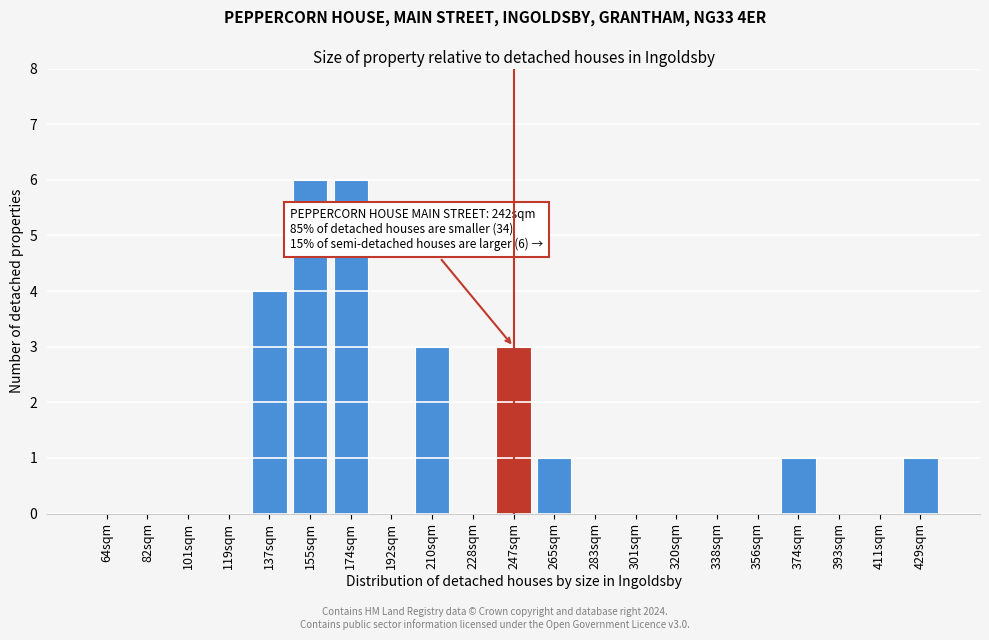

Reading left to right, transcribe all the data shown in this chart.

64sqm=0	82sqm=0	101sqm=0	119sqm=0	137sqm=4	155sqm=6	174sqm=6	192sqm=0	210sqm=3	228sqm=0	247sqm=3	265sqm=1	283sqm=0	301sqm=0	320sqm=0	338sqm=0	356sqm=0	374sqm=1	393sqm=0	411sqm=0	429sqm=1